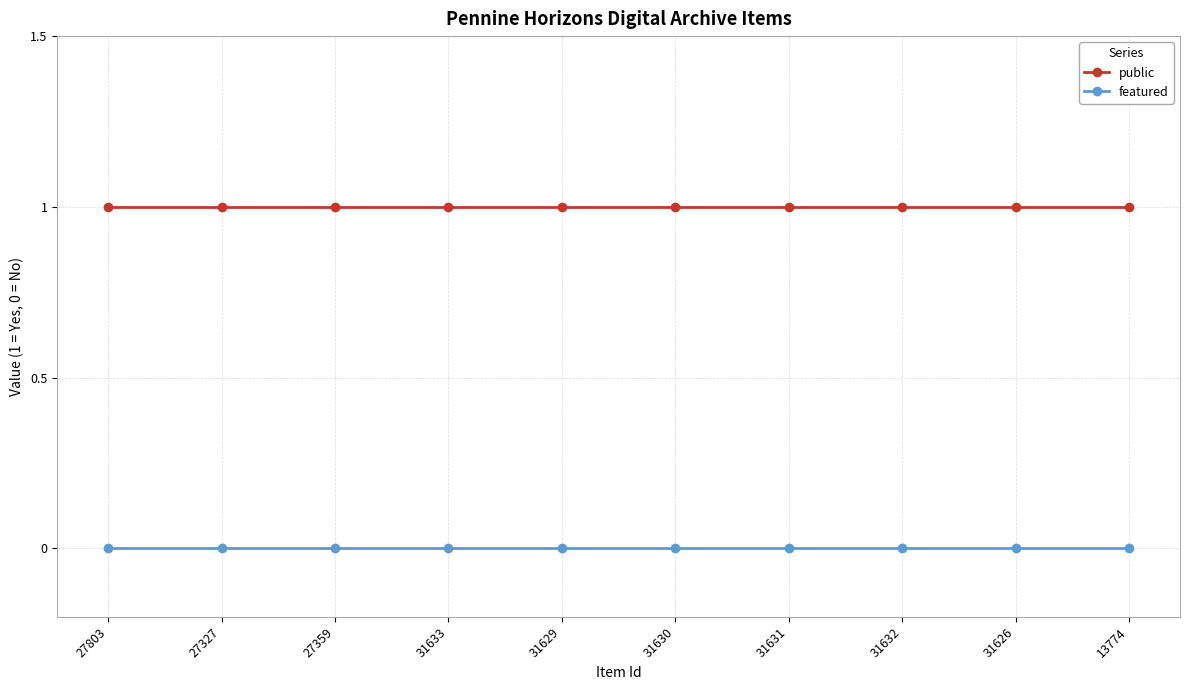

At 27803, list the series in order from smallest to largest.

featured, public